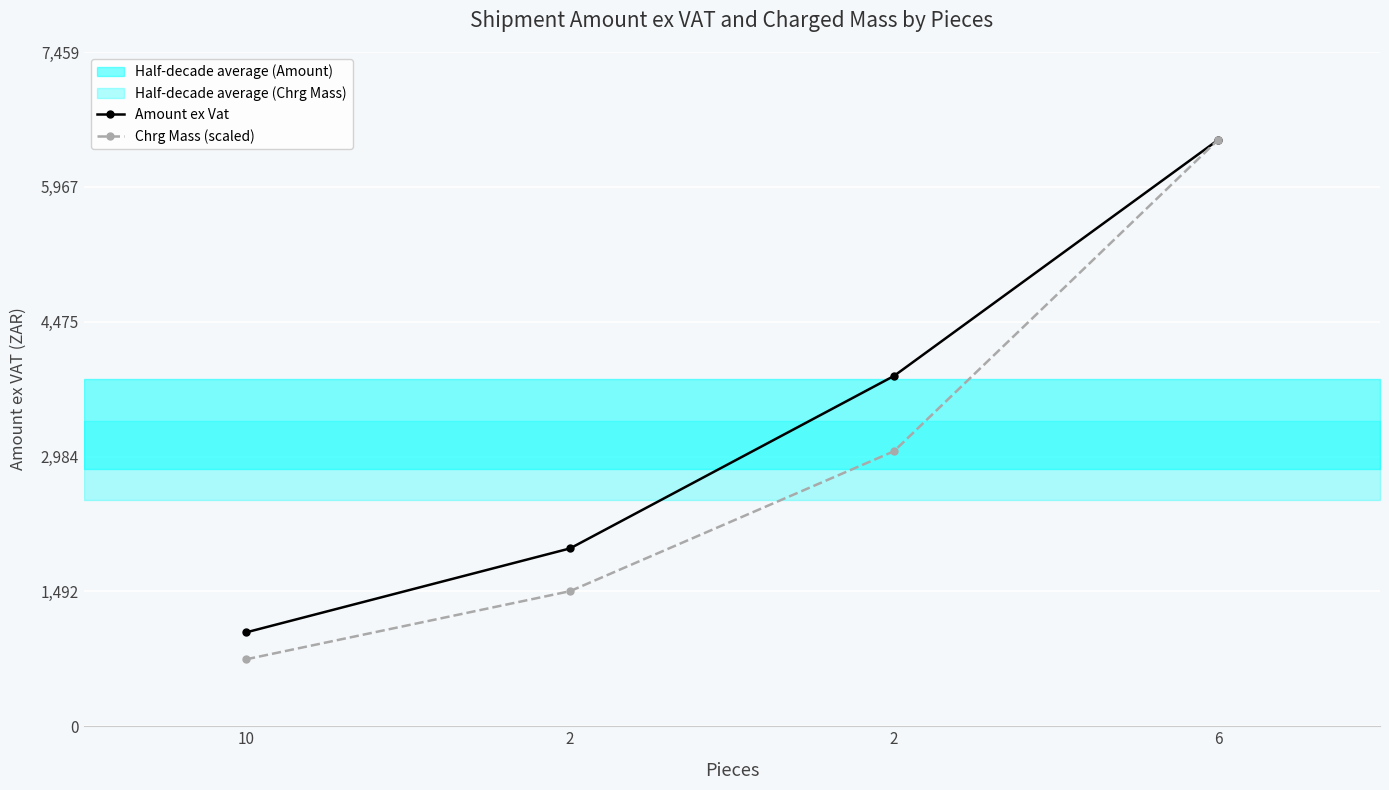

What is the label of the 4th point from the right?

10